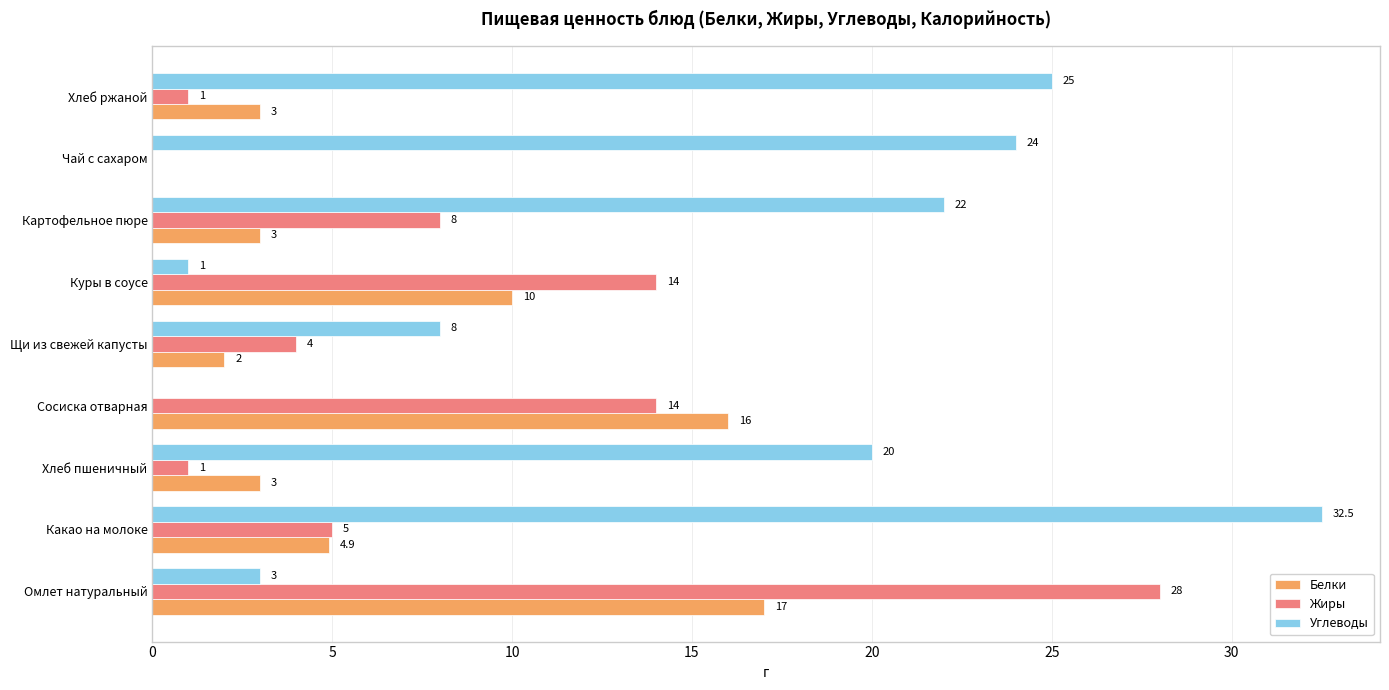

How many distinct data groups are displayed?

3